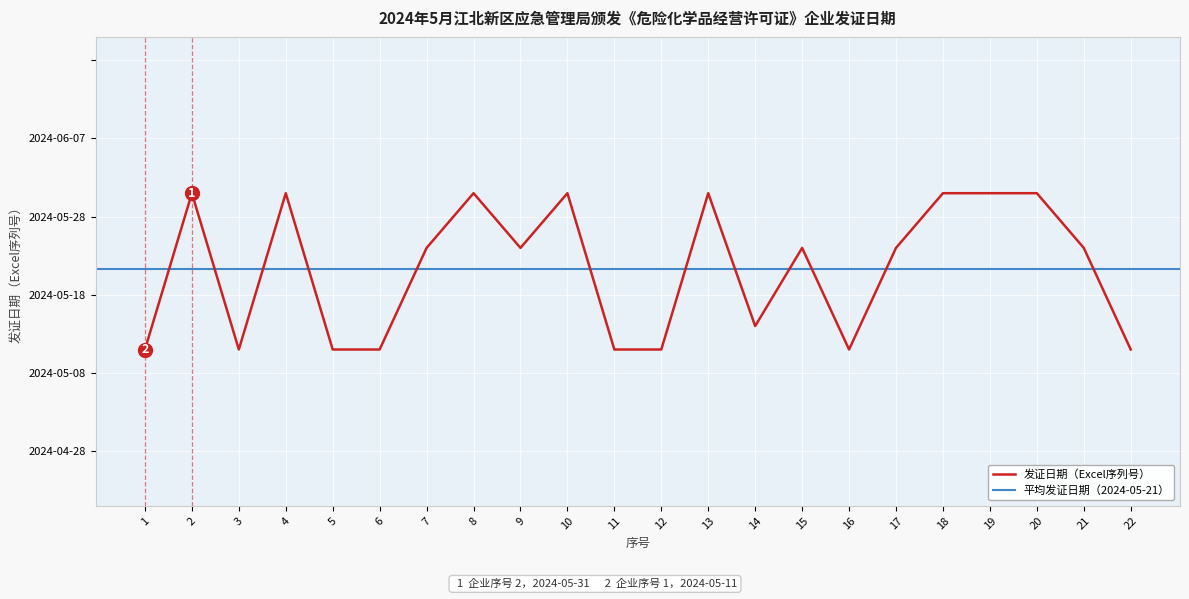

Count the values in the range 45423 to 45443.

22